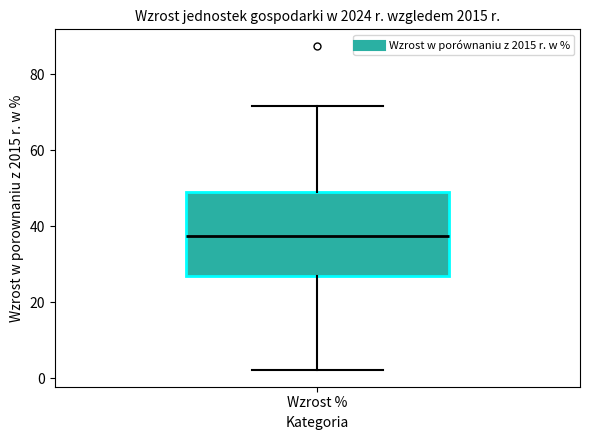

Transcribe this box plot: give where the median line is, the range the box spans, and where the two whiskers end, as read against the y-axis. The values are not printed on the chart, so give them approximately, as read against the axis.

median 38, box 26 to 48, whiskers 2 to 72